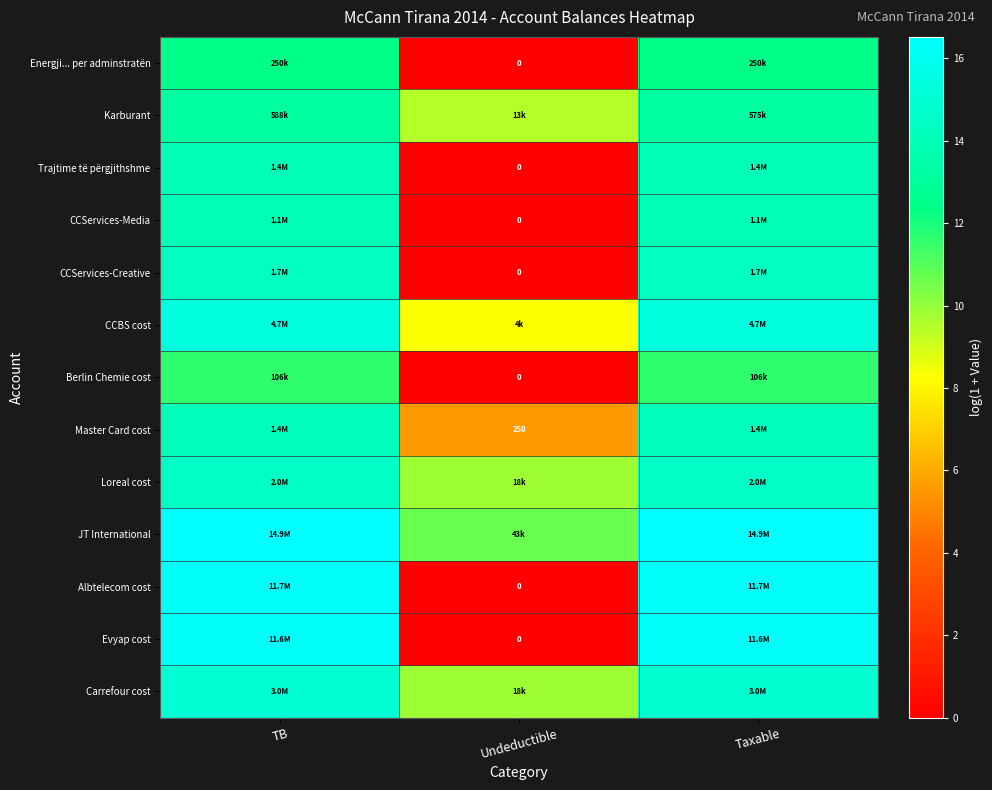

How many distinct data groups are displayed?

13